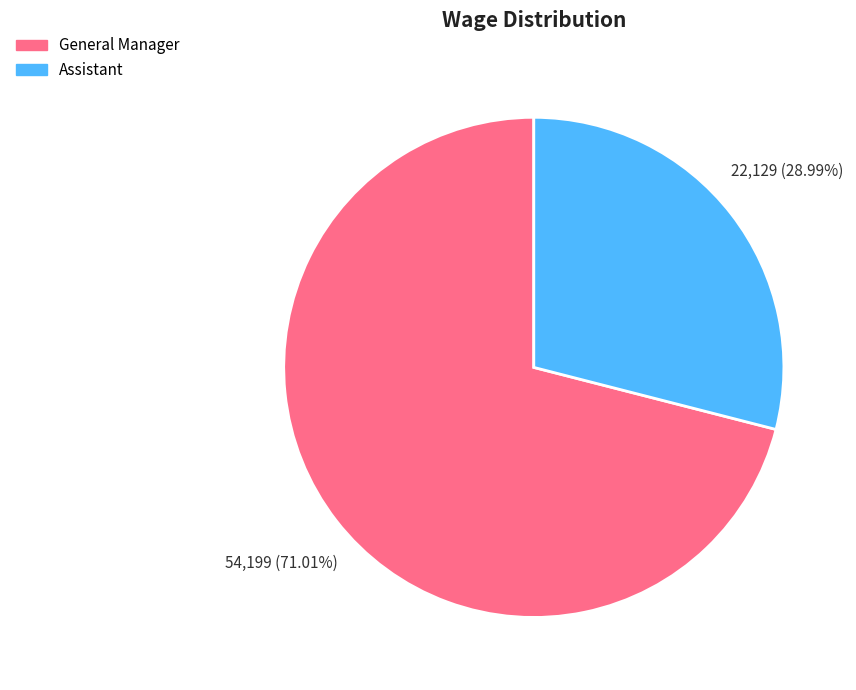

How many slices are in this pie chart?

2